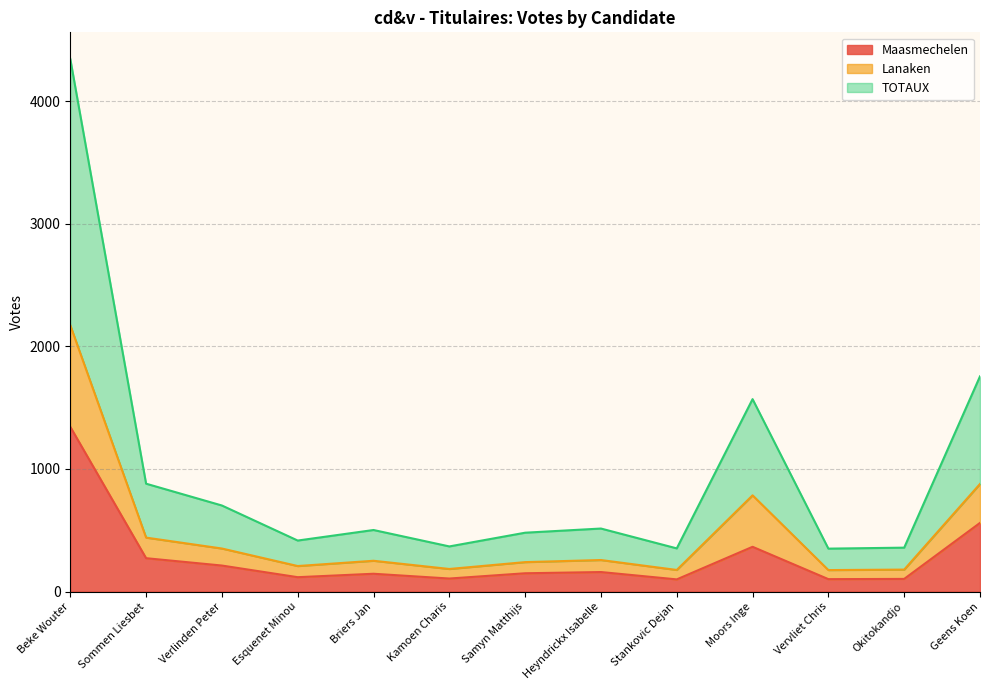

True or false: TOTAUX has more than 0 points higher than both neighbors.

True